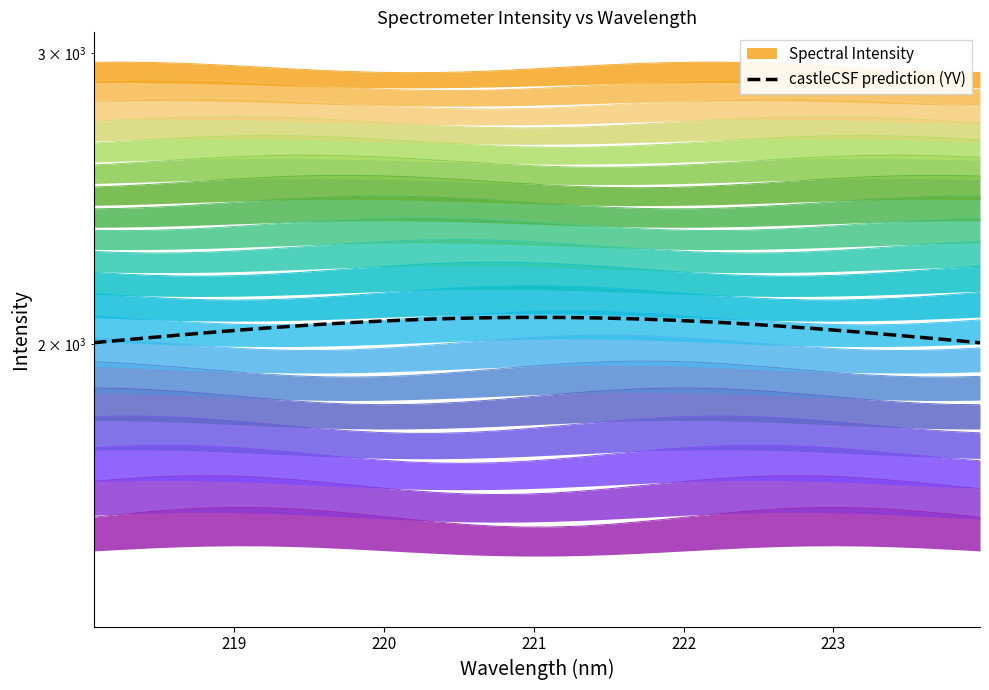

True or false: the data shows 1425.1 at 7.

False